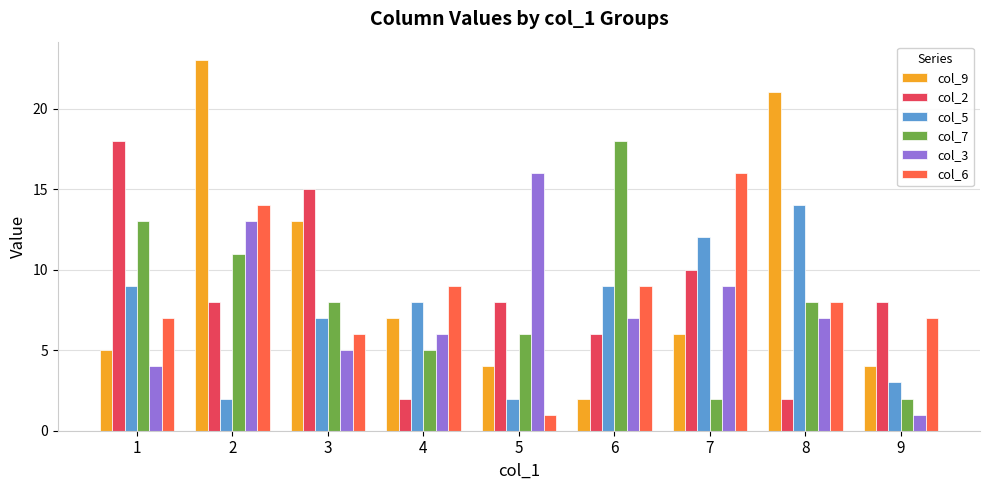

At 9, list the series in order from smallest to largest.

col_3, col_7, col_5, col_9, col_6, col_2